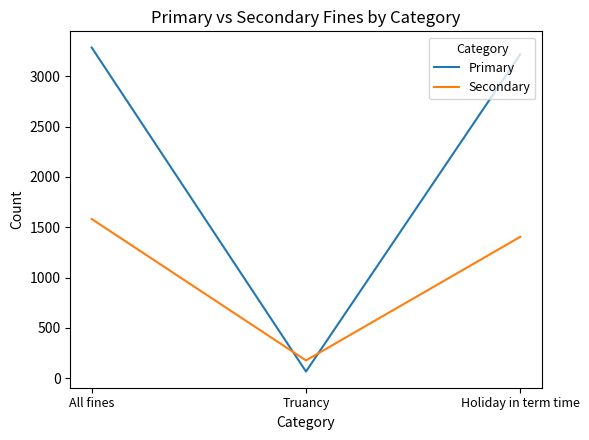

Which series has the largest range (max minus min)?

Primary